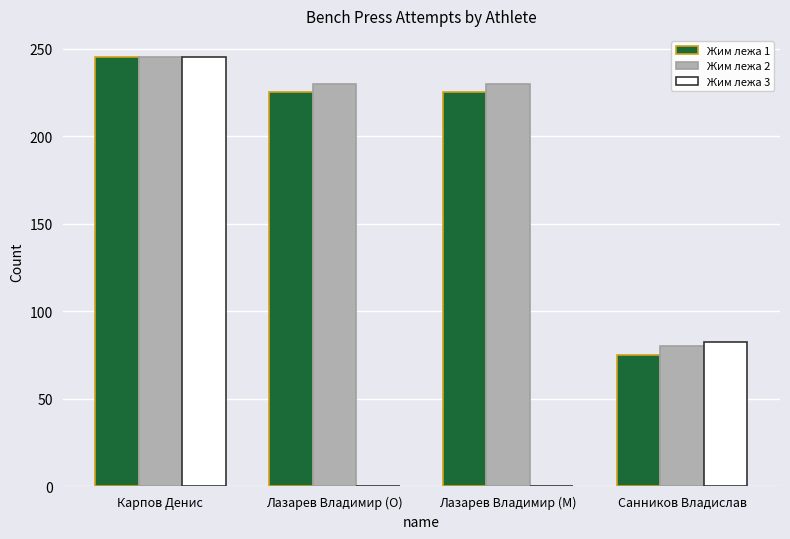

Reading left to right, list all the values displayed in this chart.

Жим лежа 1: Карпов Денис=245.0	Лазарев Владимир (O)=225.0	Лазарев Владимир (M)=225.0	Санников Владислав=75.0
Жим лежа 2: Карпов Денис=245.0	Лазарев Владимир (O)=230.0	Лазарев Владимир (M)=230.0	Санников Владислав=80.0
Жим лежа 3: Карпов Денис=245.0	Лазарев Владимир (O)=0.0	Лазарев Владимир (M)=0.0	Санников Владислав=82.5